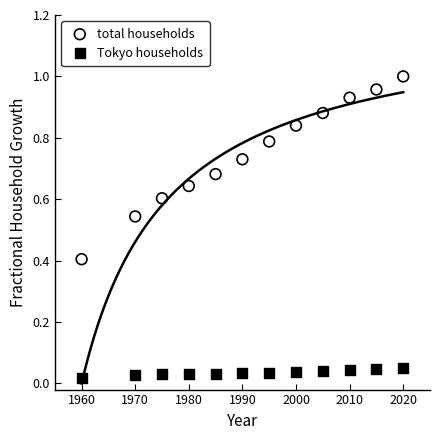

What are all the series names shown in the legend?

total households, Tokyo households